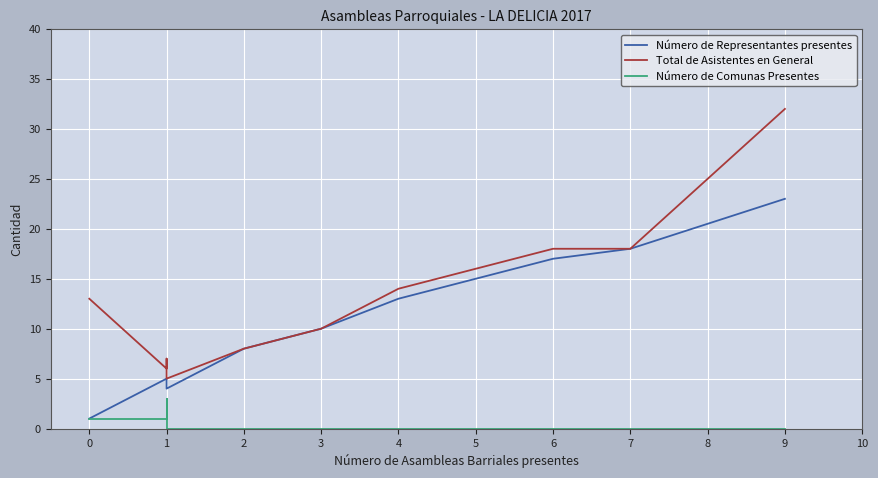

How many lines are shown in the chart?

3